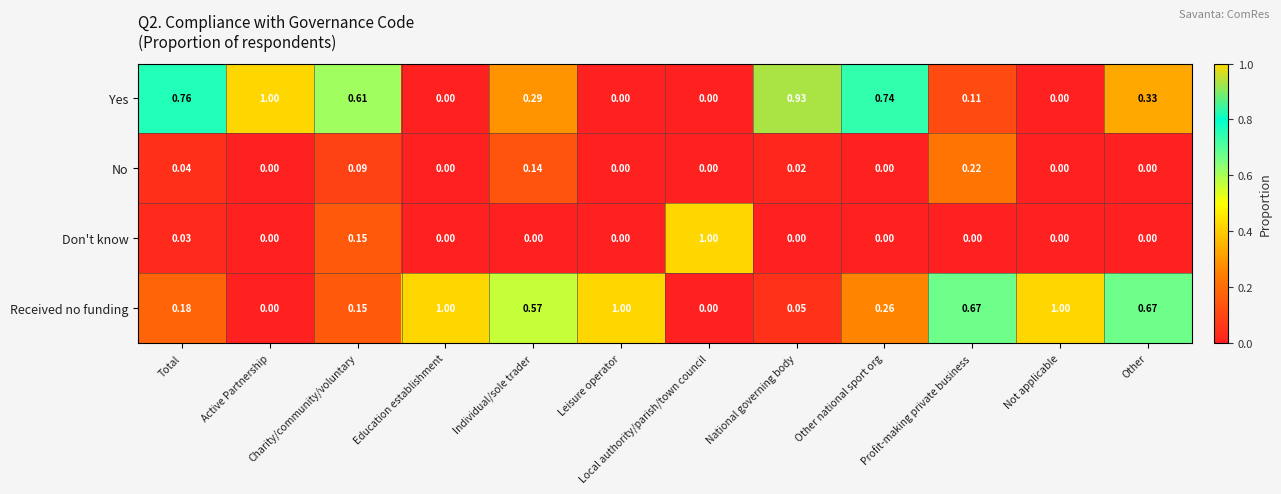

Which category has the highest value in the Yes series?

Active Partnership